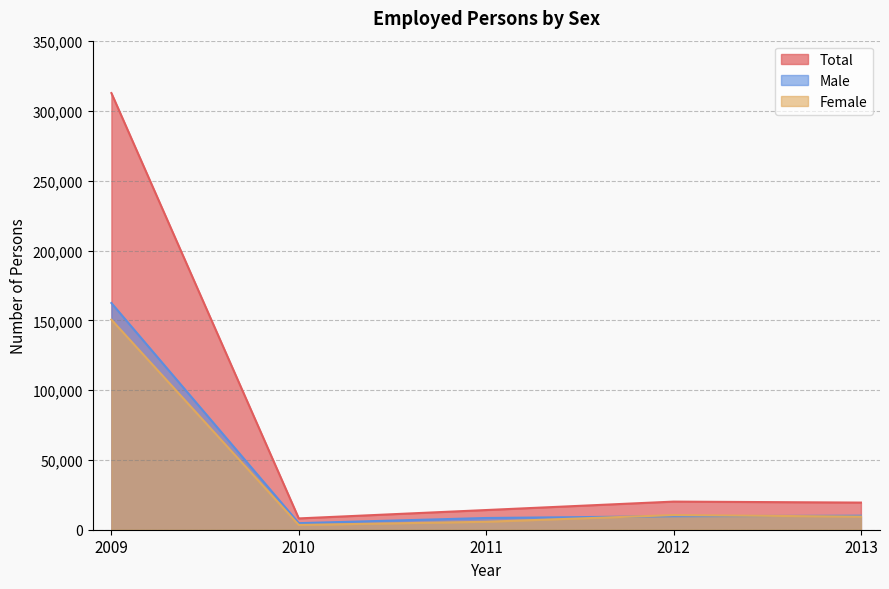

At which category is the sum across all series the highest?

2009